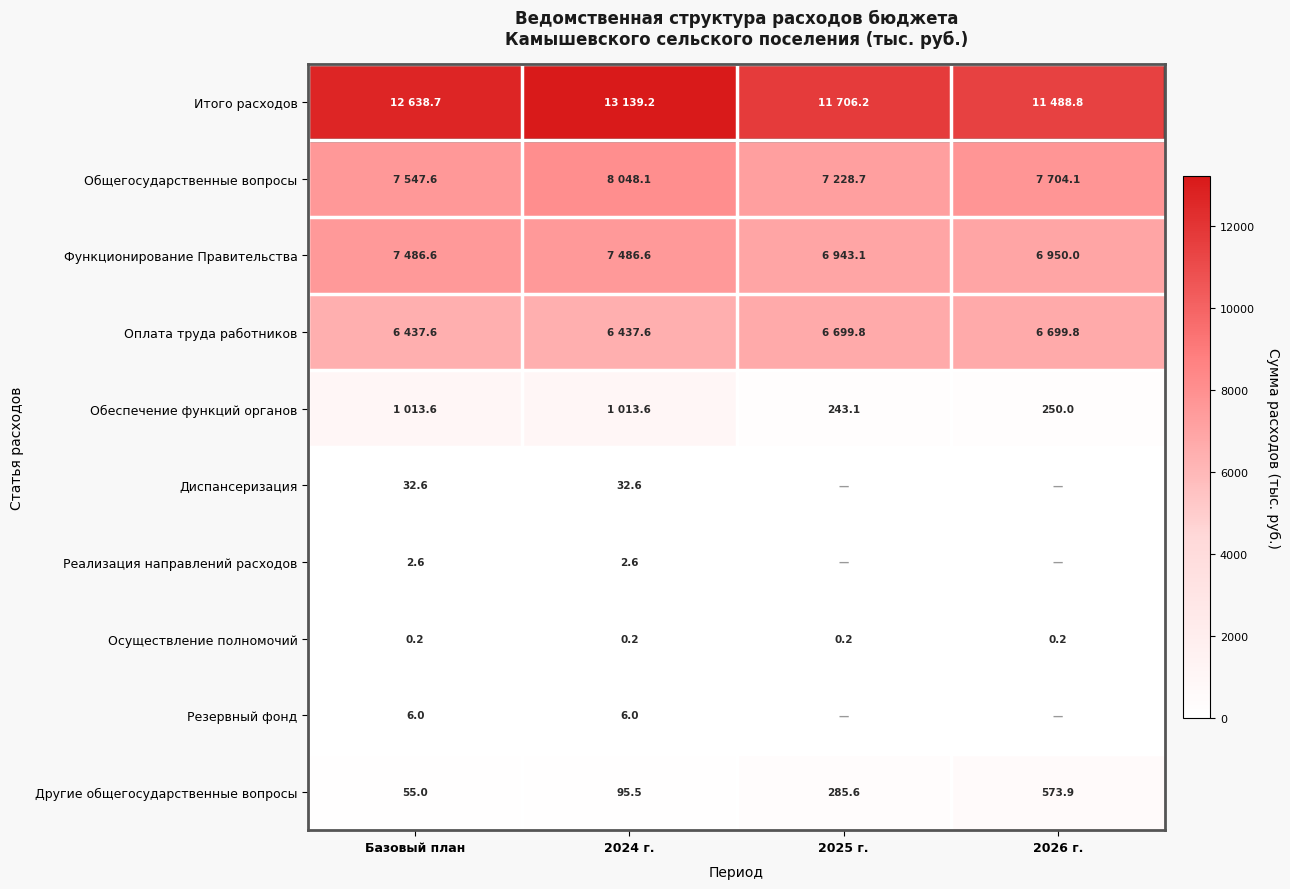

Which label corresponds to the smallest value in the chart?

2025 г.